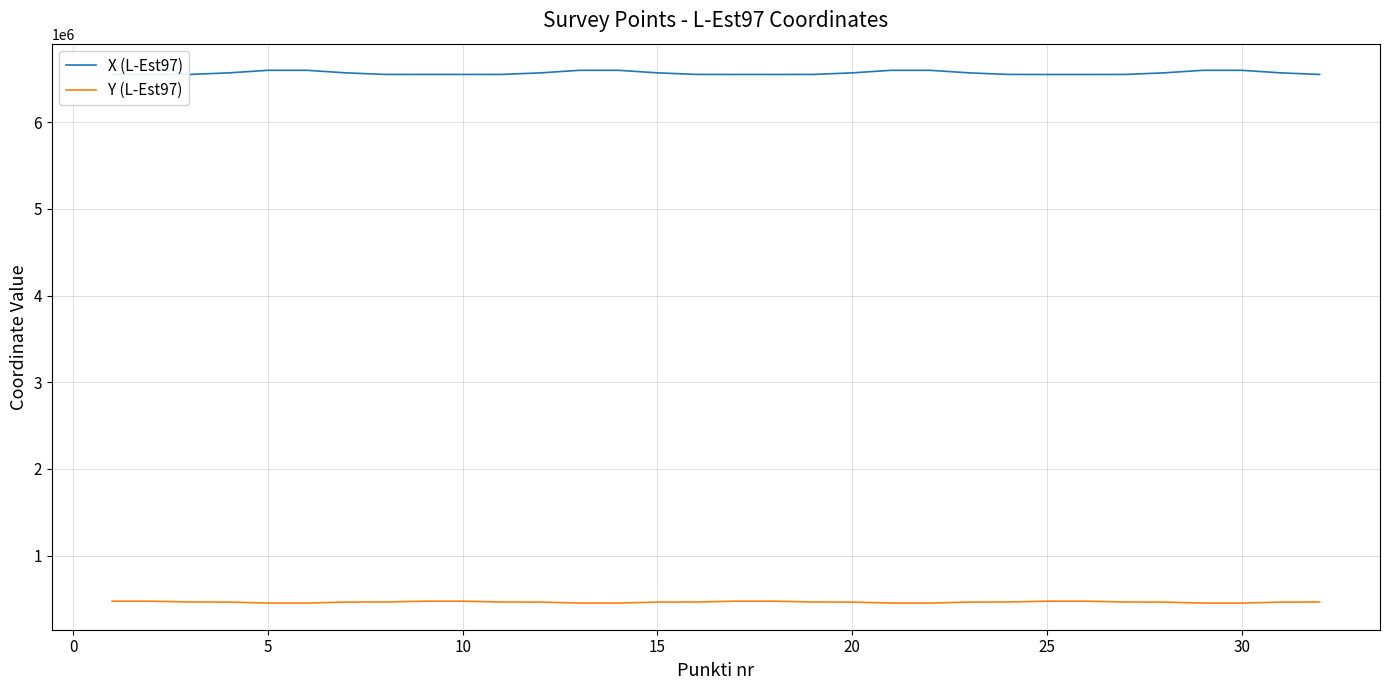

What is the maximum value shown in the chart?

6599109.8